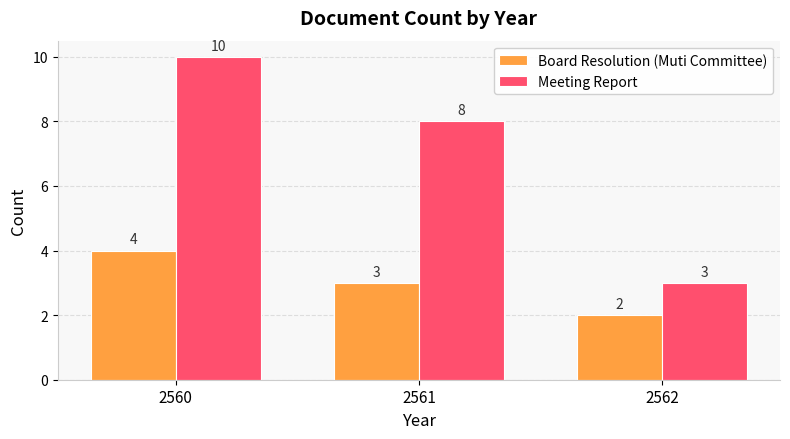

How many series are shown in this chart?

2